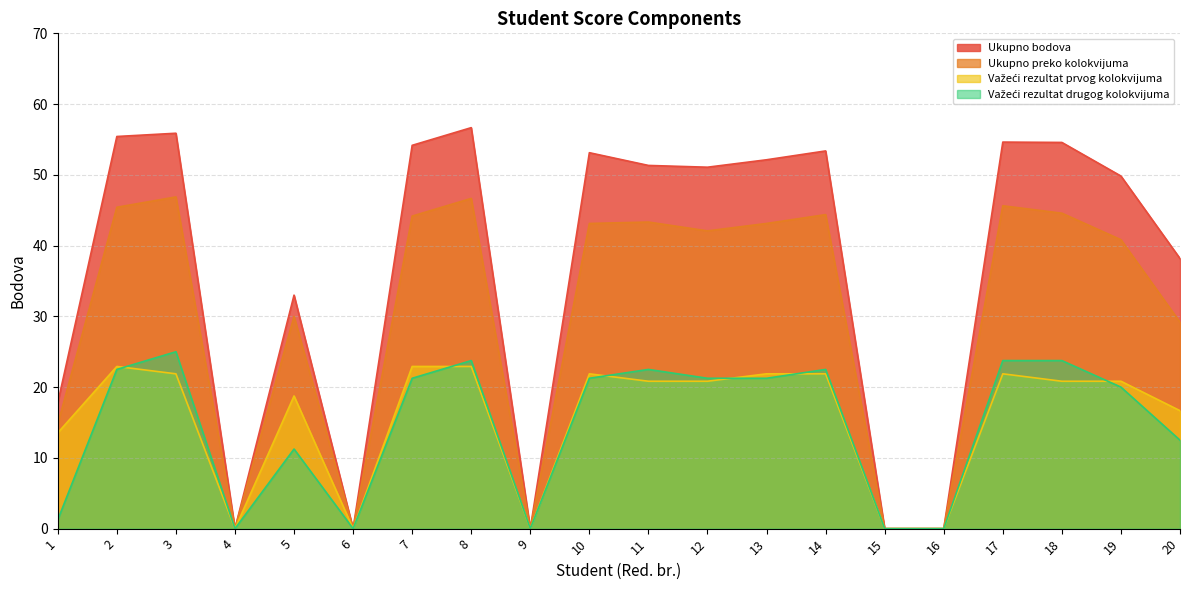

What is the value of the Ukupno preko kolokvijuma point at the 20th from the left?

29.2